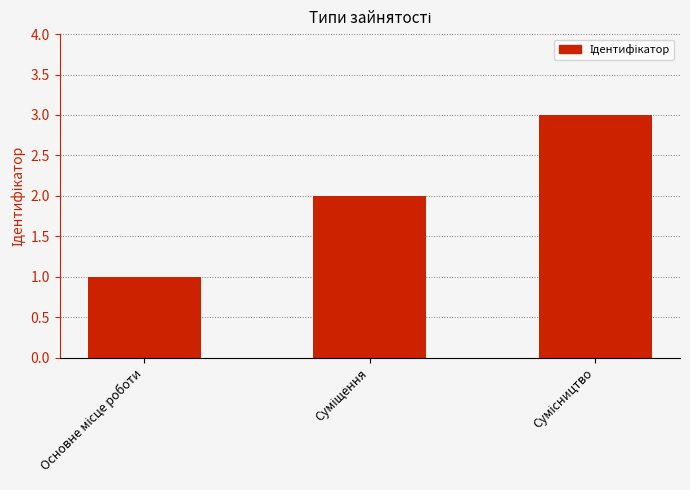

What is the greatest value displayed?

3